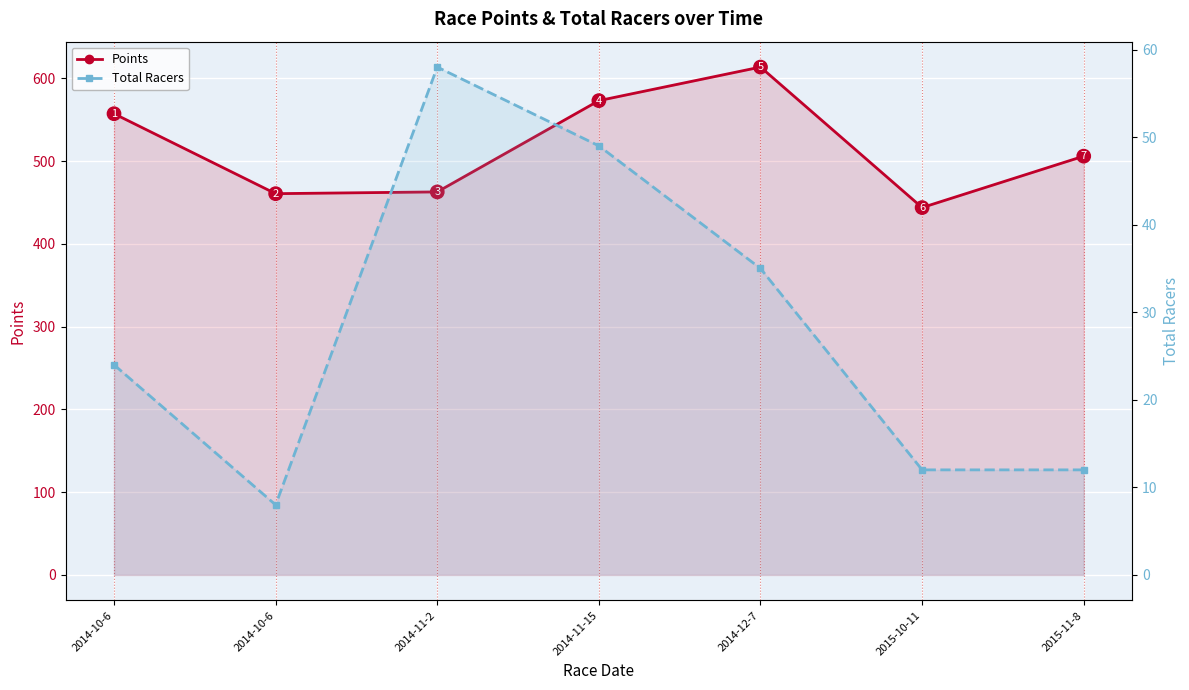

Rank the series by their average value, from lowest to highest.

Total Racers, Points